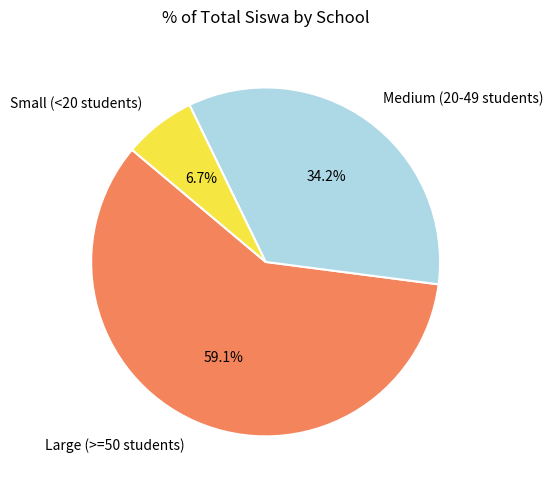

Rank the categories by value from highest to lowest.

Large (>=50 students), Medium (20-49 students), Small (<20 students)